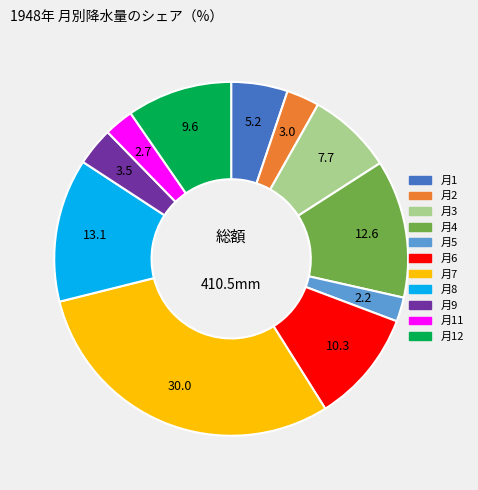

Is there a majority slice in this chart?

No